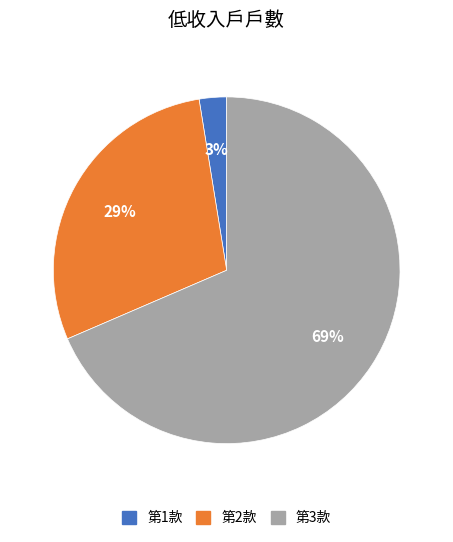

Is there any slice that represents more than half of the pie?

Yes